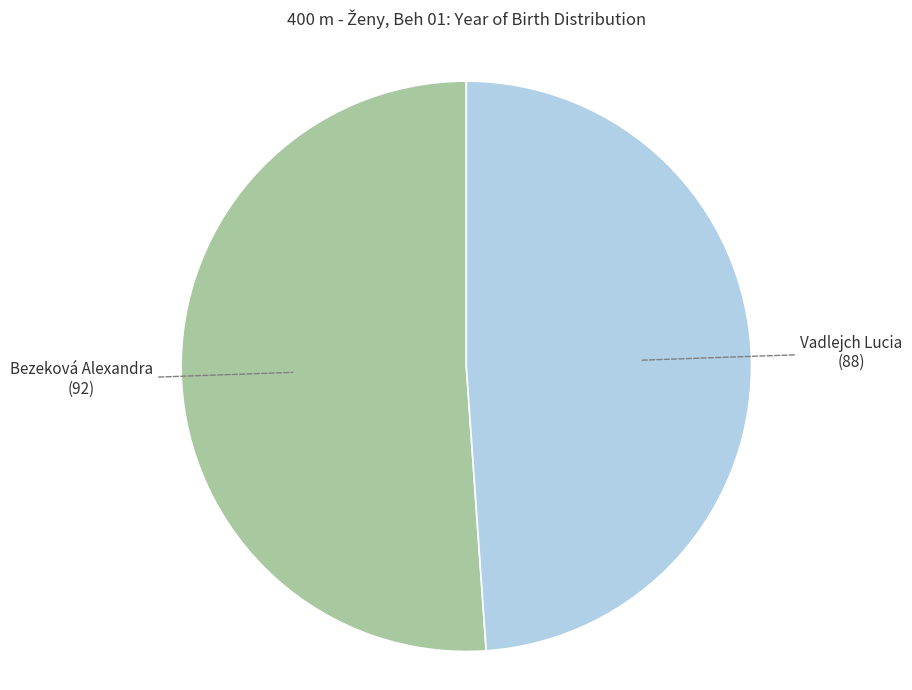

What is the largest slice in the pie chart?

Bezeková Alexandra